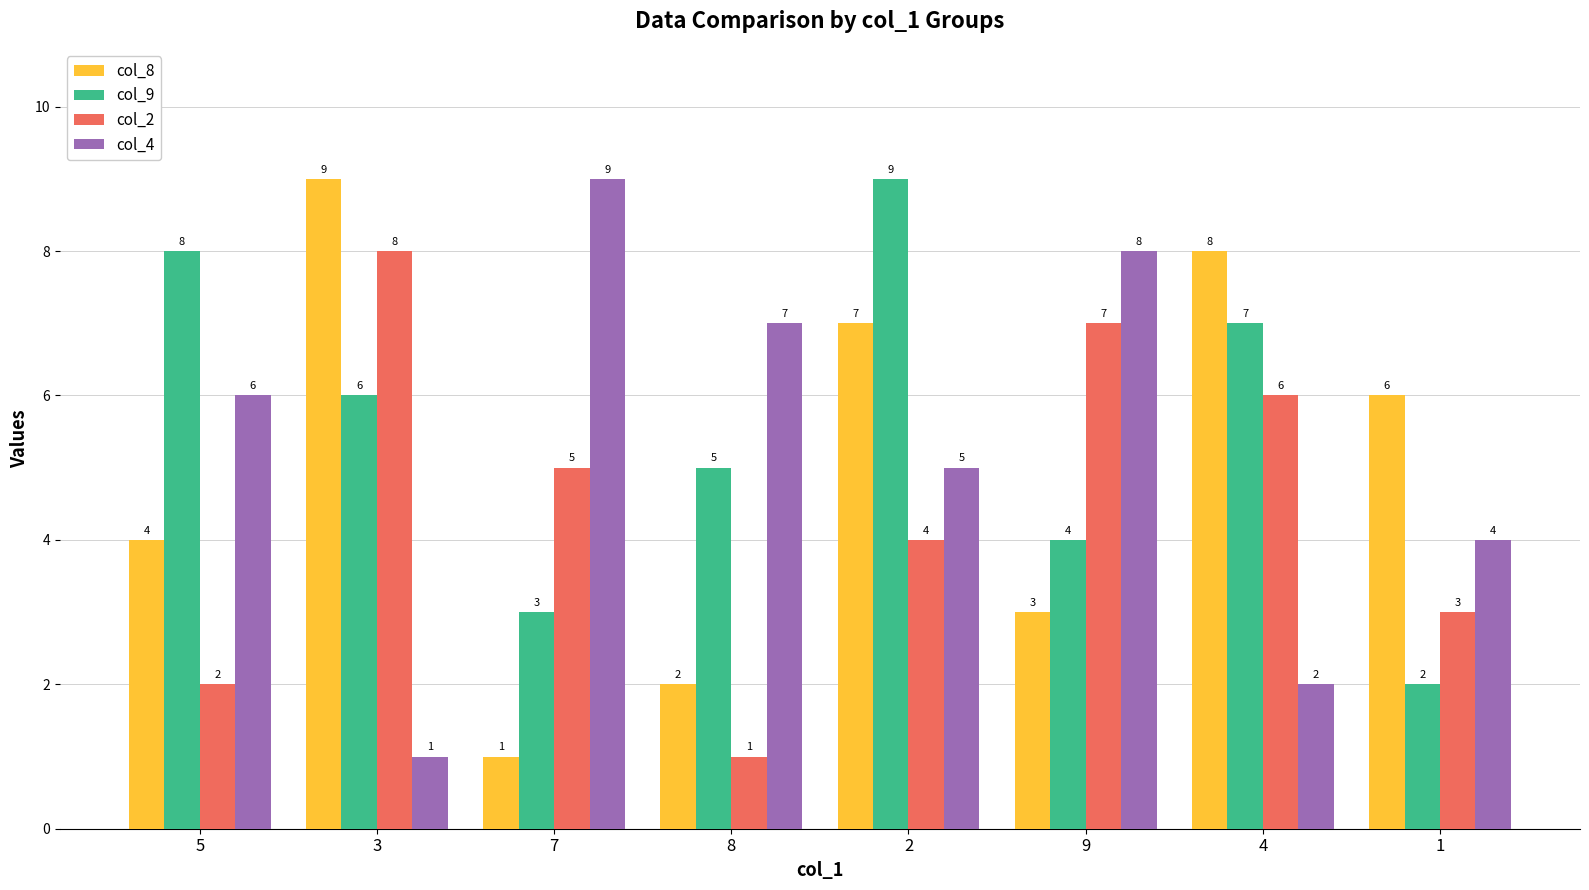

Is it true that col_9 equals 8 at 5?

True